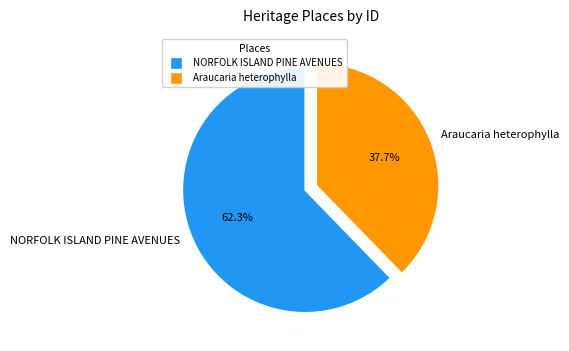

Which category has the smallest portion of the pie?

Araucaria heterophylla